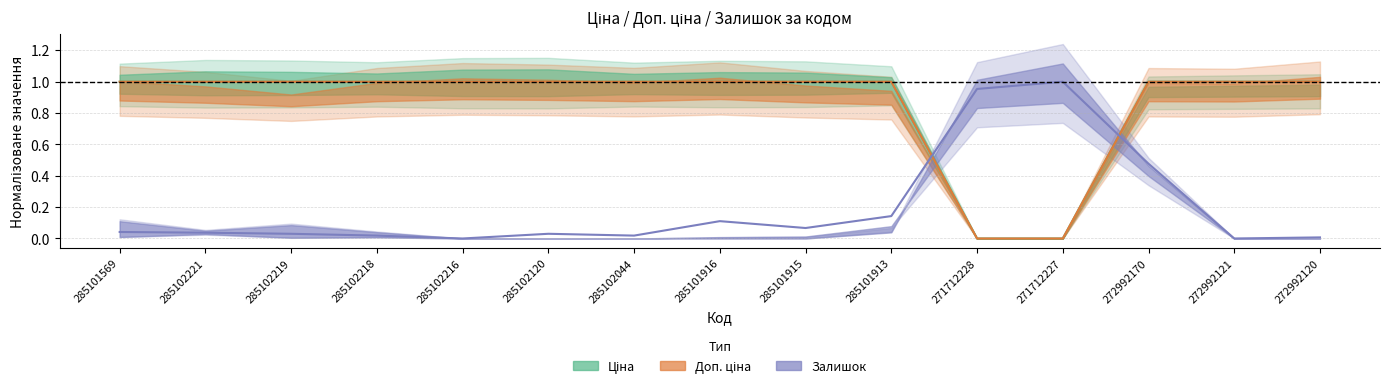

True or false: Залишок has a value of 0.0 at 285102221.

True